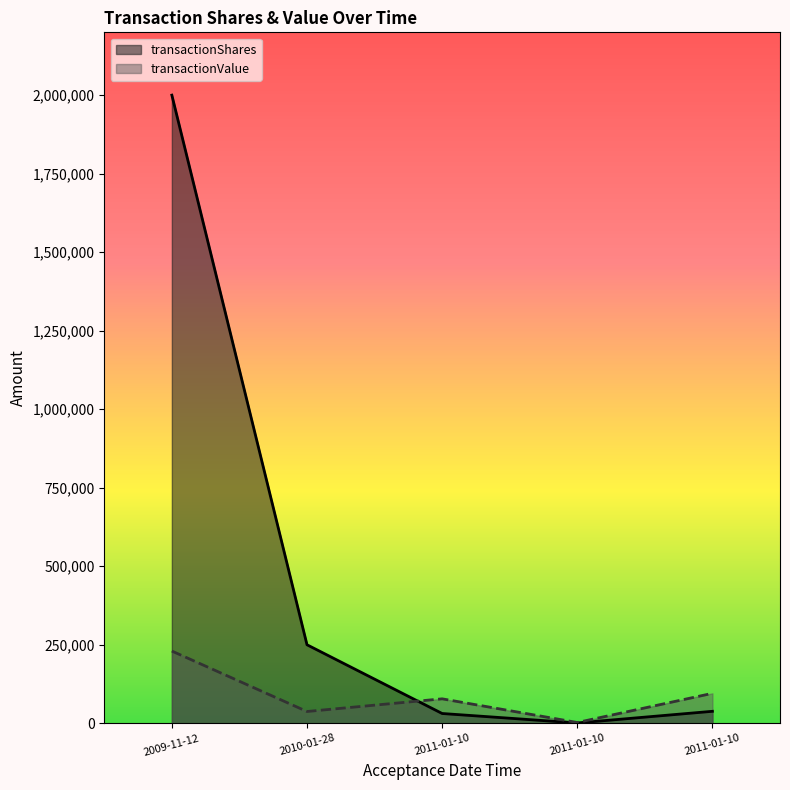

Where do transactionValue and transactionShares first cross each other?

2011-01-10 15:13:08 and 2010-01-28 12:56:30